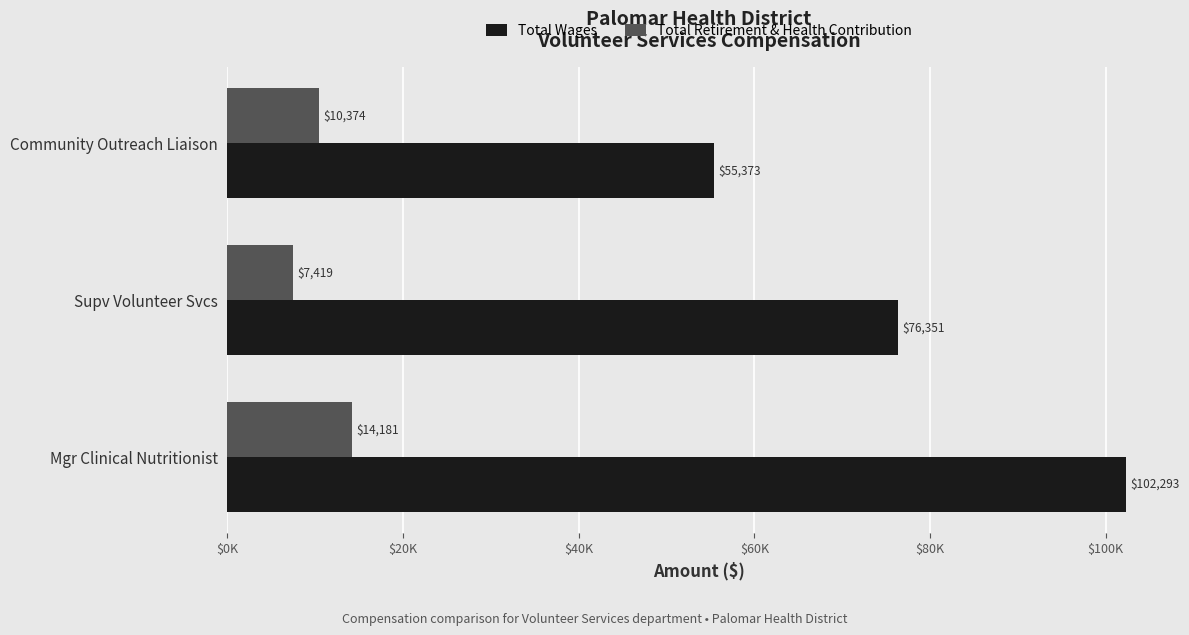

What are all the series names shown in the legend?

Total Wages, Total Retirement & Health Contribution